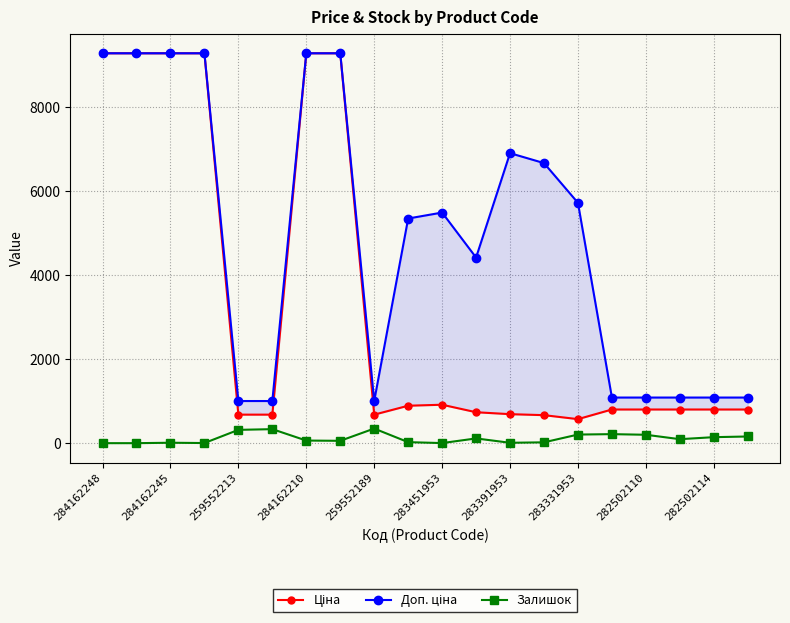

The Залишок series shows 62 at 284162210. True or false?

True